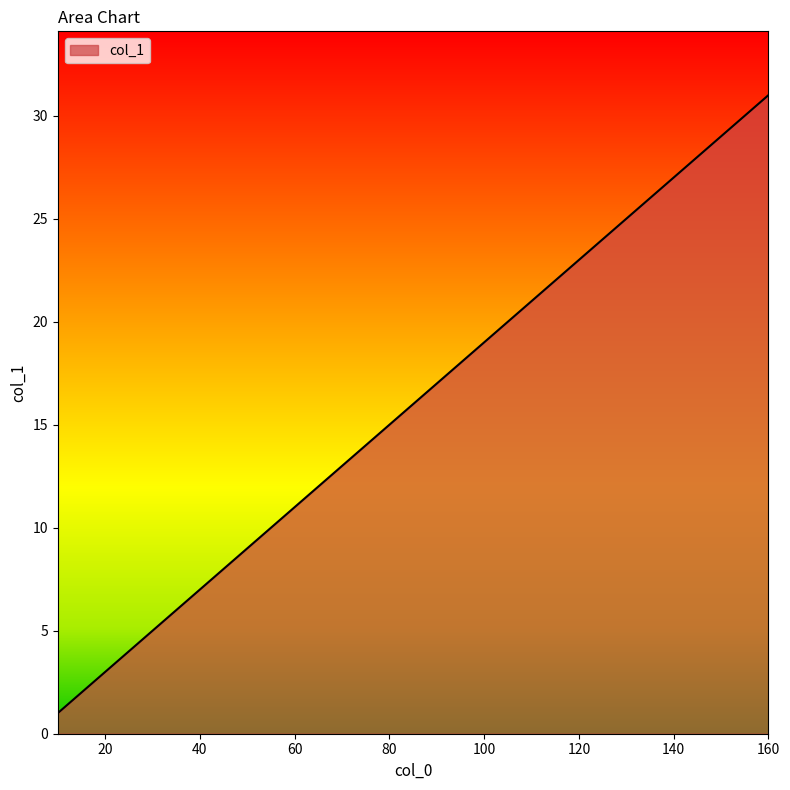

What is the greatest value displayed?

31